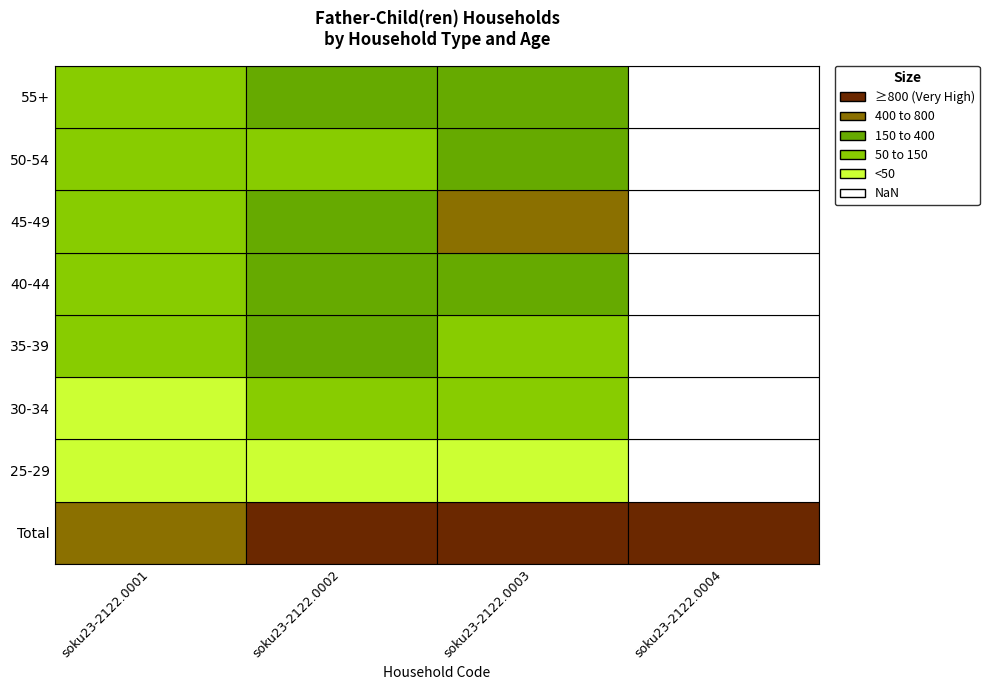

Which has a higher value, Total or 50-54?

Total